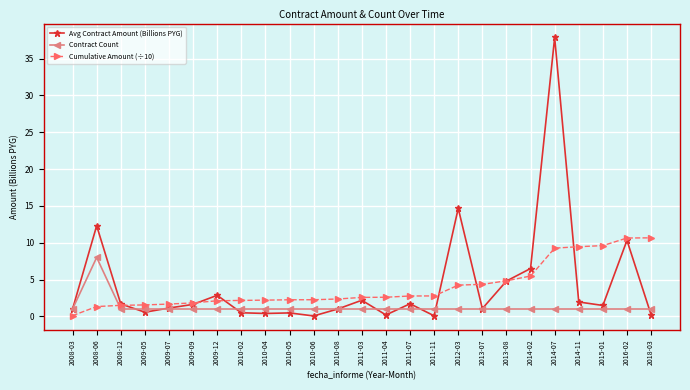

What is the label of the 25th point from the right?

2008-03